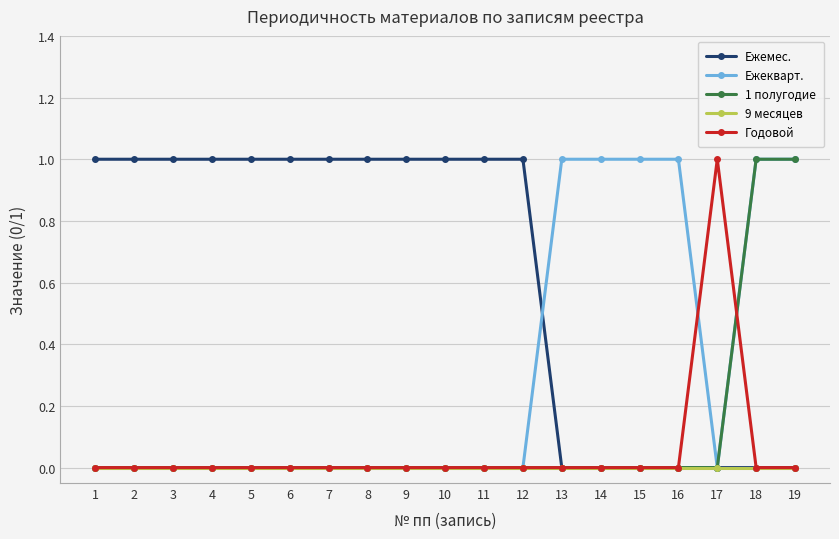

The value of Ежемес. at 13 is 0. True or false?

True